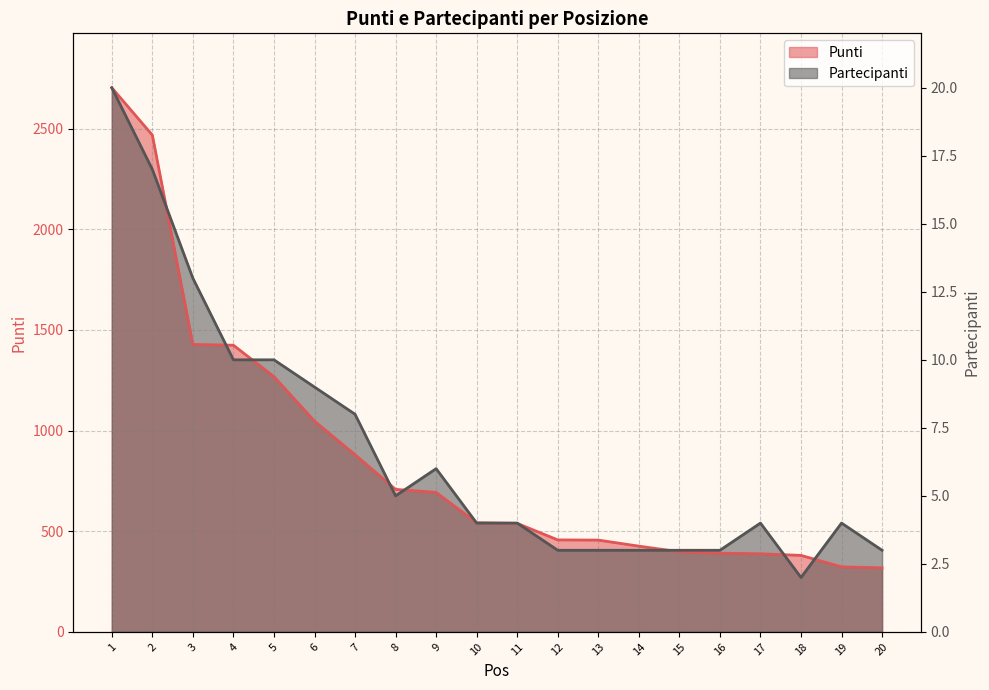

The value of Punti at 14 is 744.4. True or false?

False